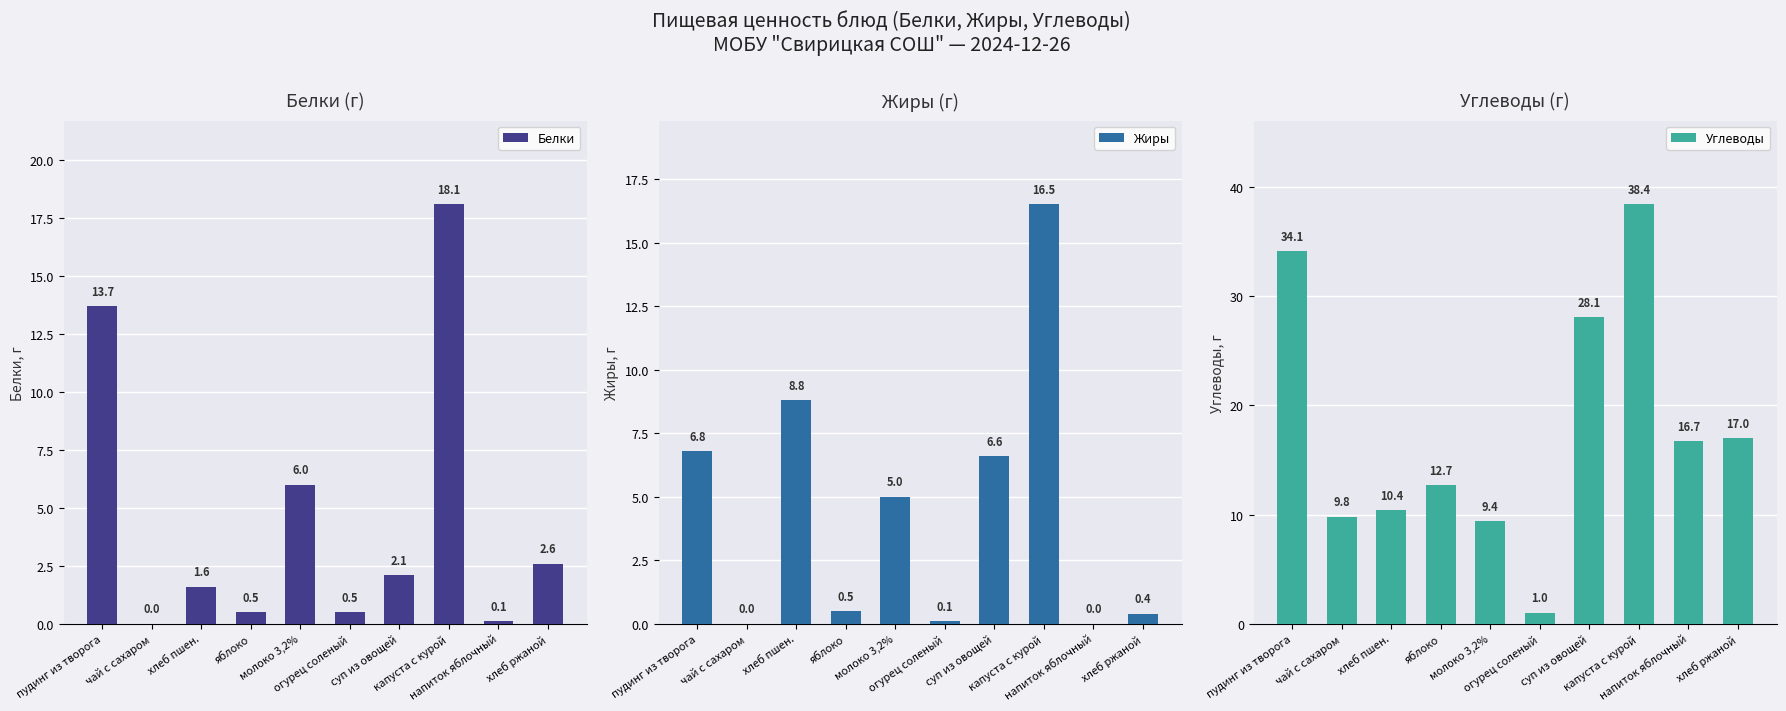

What is the label of the 3rd bar from the left?

хлеб пшен.